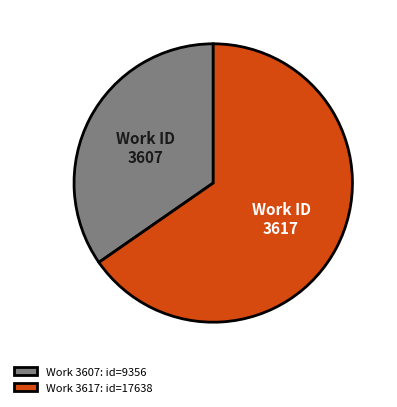

Rank the categories by value from lowest to highest.

Work 3607: id=9356, Work 3617: id=17638